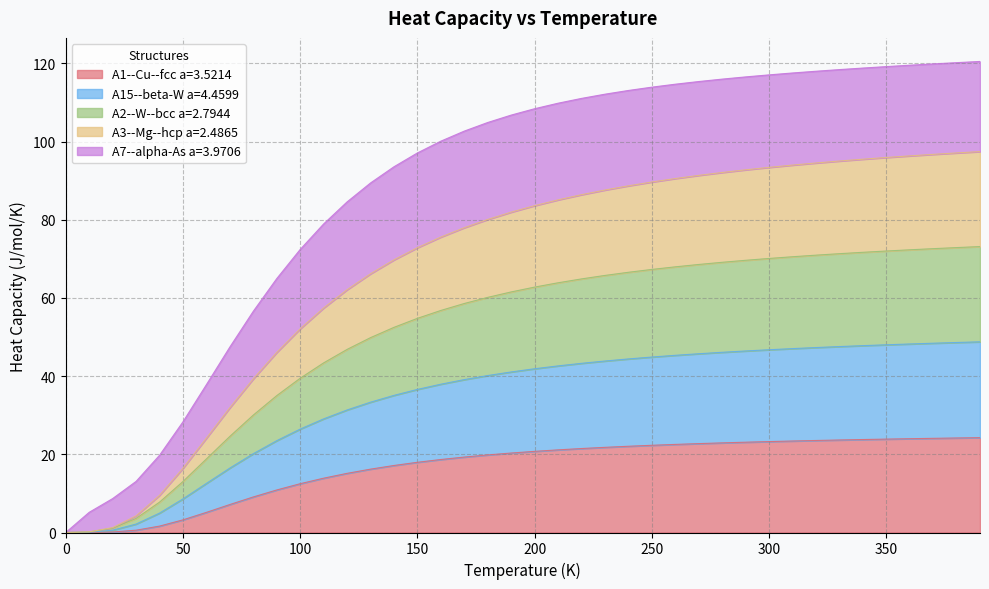

True or false: A2--W--bcc a=2.7944 has more than 1 points higher than both neighbors.

False